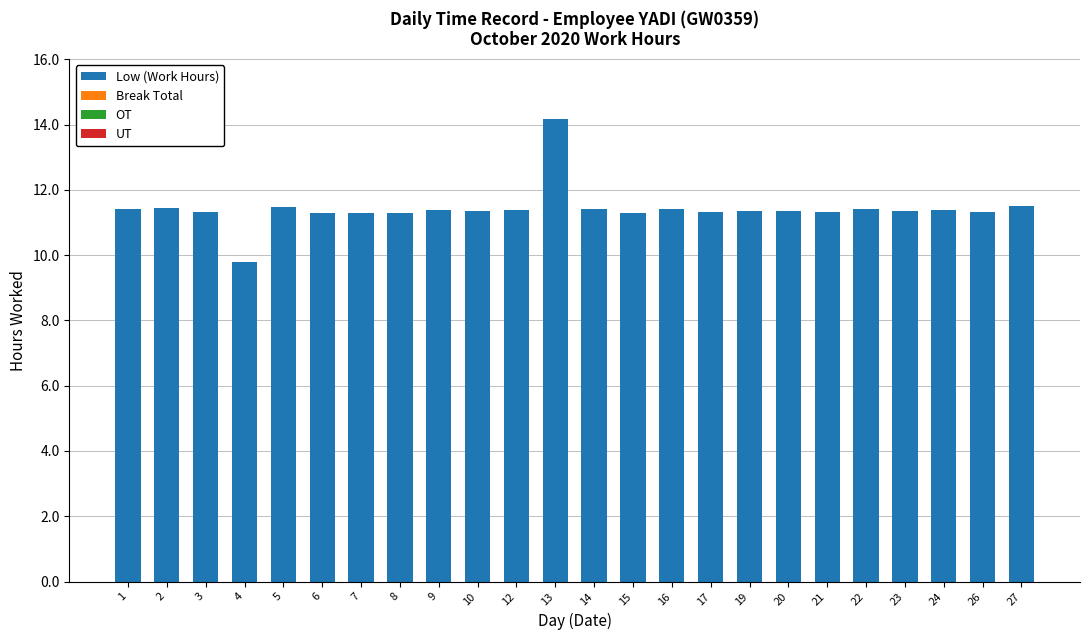

Which category has the highest value across all series?

13